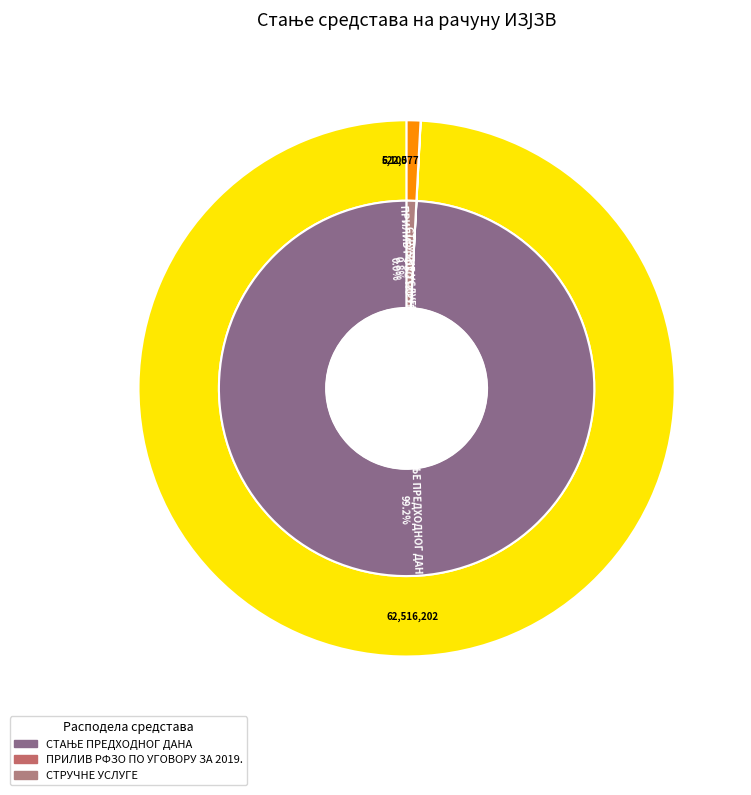

Rank the categories by value from lowest to highest.

ПРИЛИВ РФЗО ПО УГОВОРУ ЗА 2019., СТРУЧНЕ УСЛУГЕ, СТАЊЕ ПРЕДХОДНОГ ДАНА